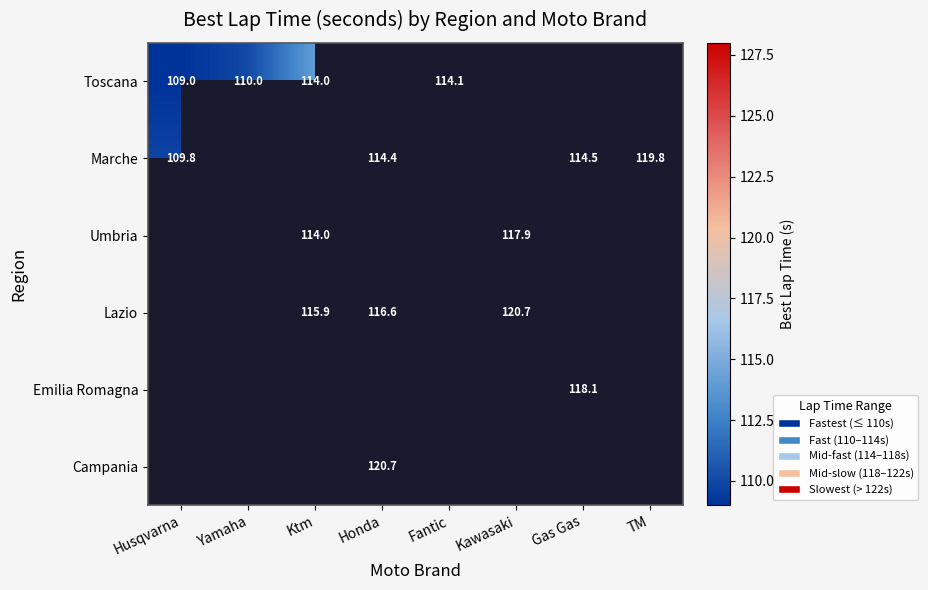

The Marche series shows 153.9 at Honda. True or false?

False